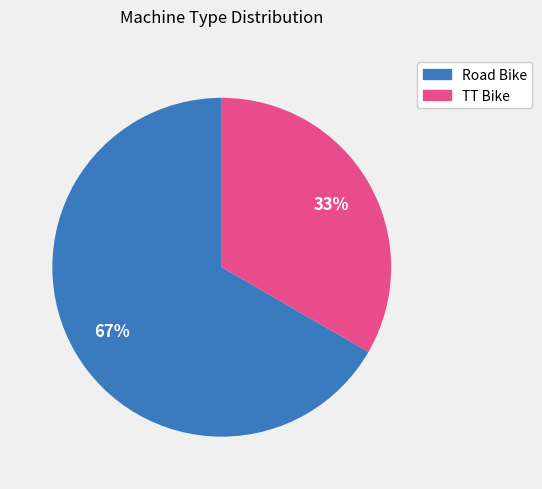

Combined, do Road Bike and TT Bike account for over 50%?

Yes